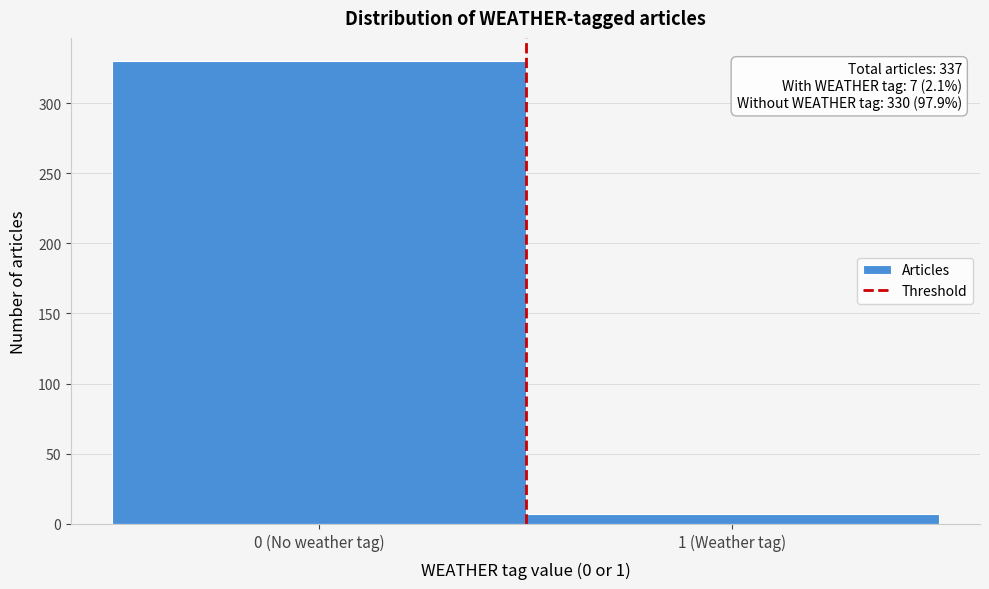

Reading left to right, what are all the values shown in this chart?

0 (No weather tag)=330	1 (Weather tag)=7